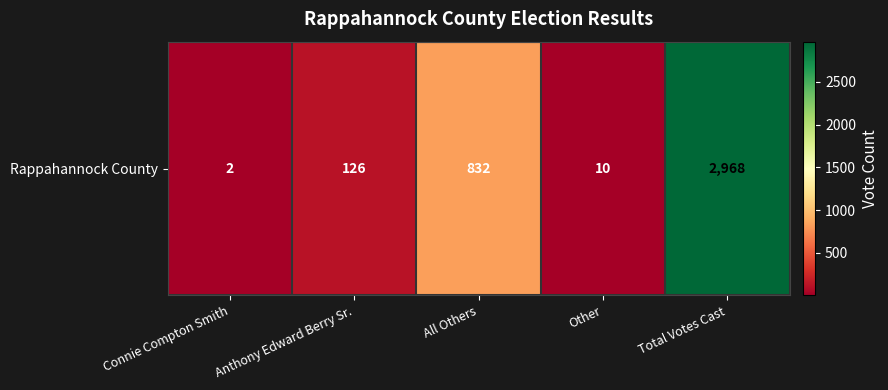

Where is the data nearest to the value 1485?

All Others